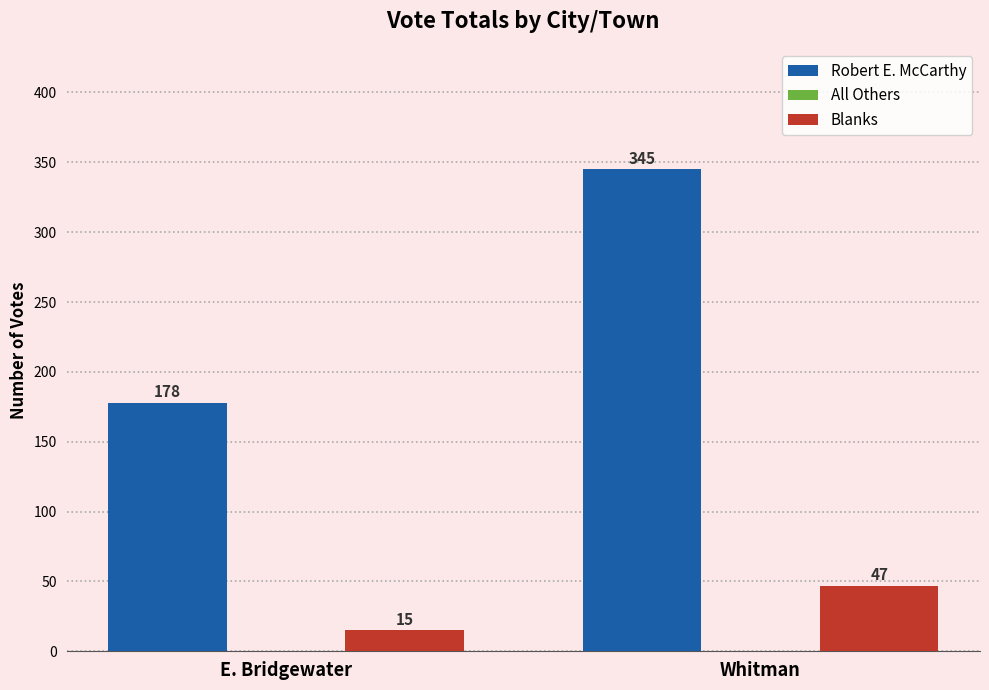

True or false: Blanks has a value of 15 at E. Bridgewater.

True